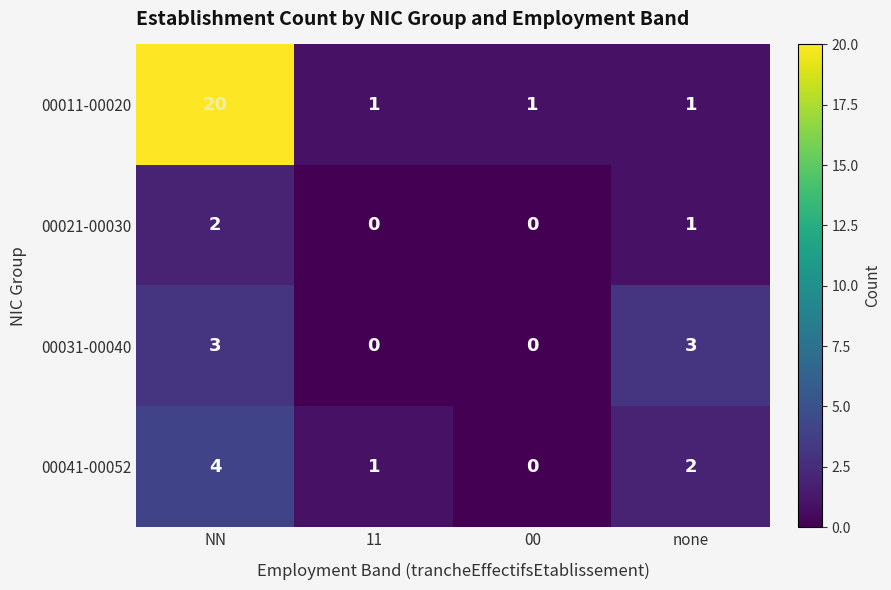

What is the greatest value displayed?

20